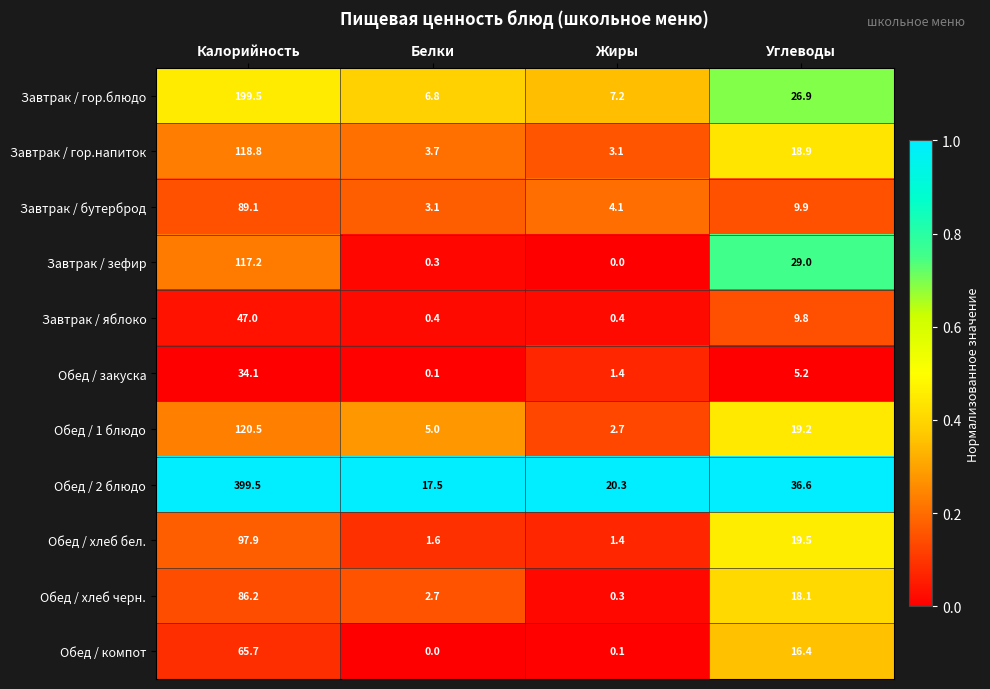

Is it true that Завтрак / гор.блюдо equals 7.2 at Жиры?

True